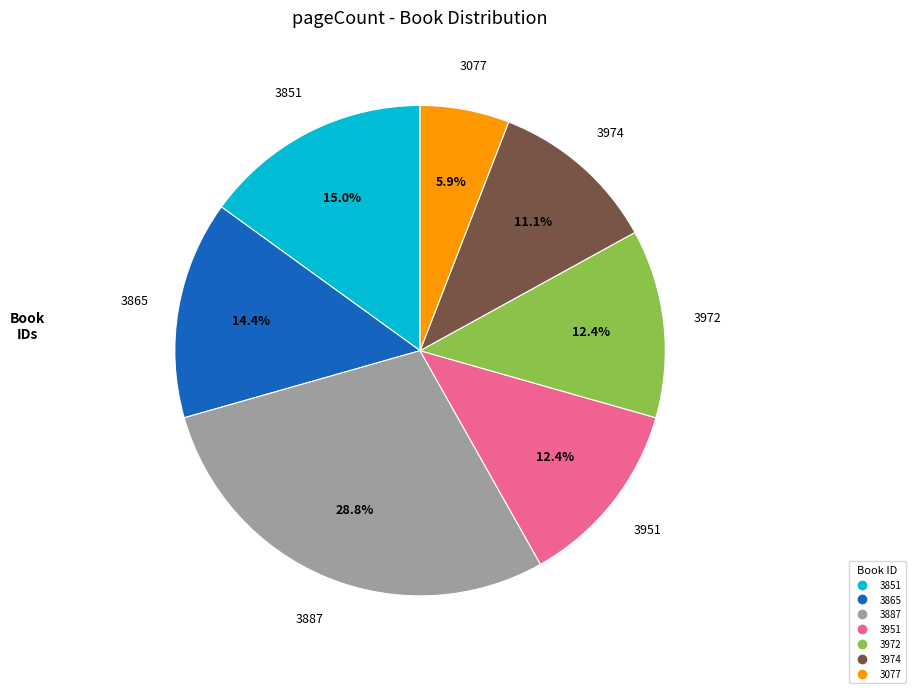

To the nearest percent, what is the average slice percentage?

14%